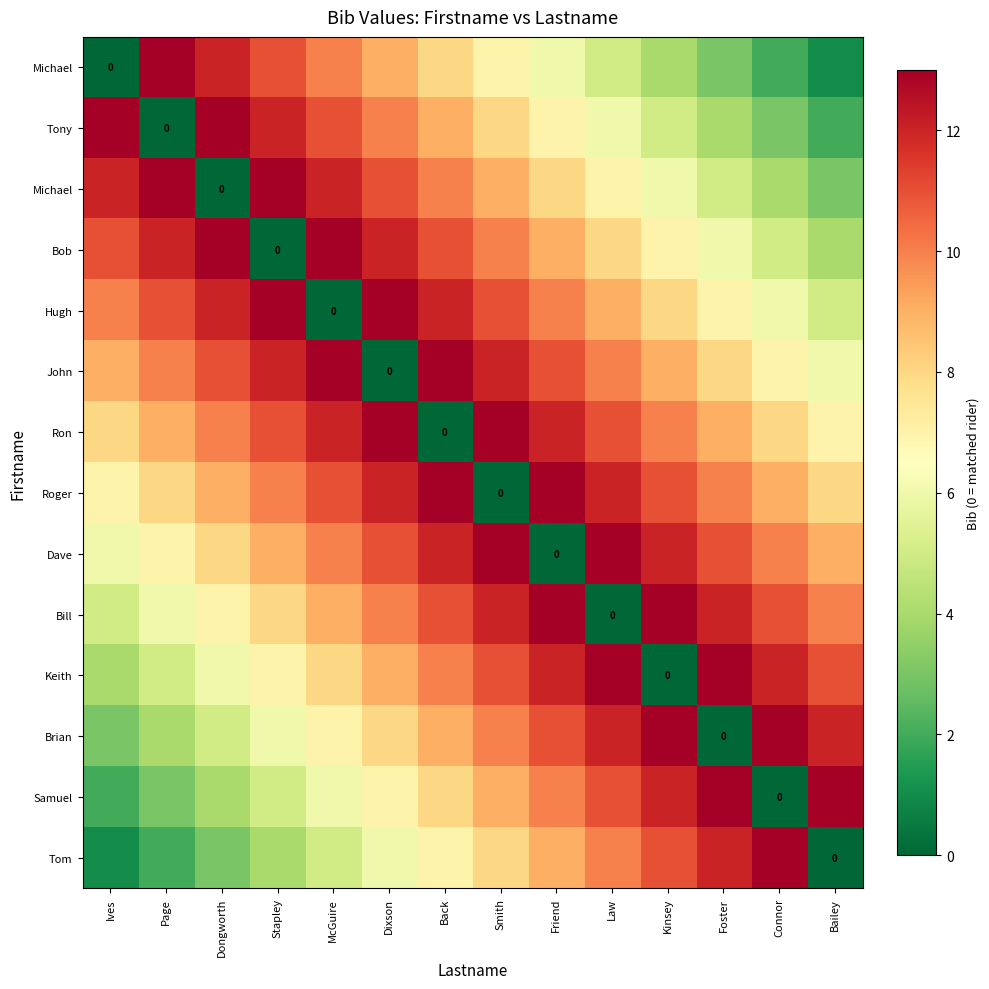

At which category is the sum across all series the highest?

Back